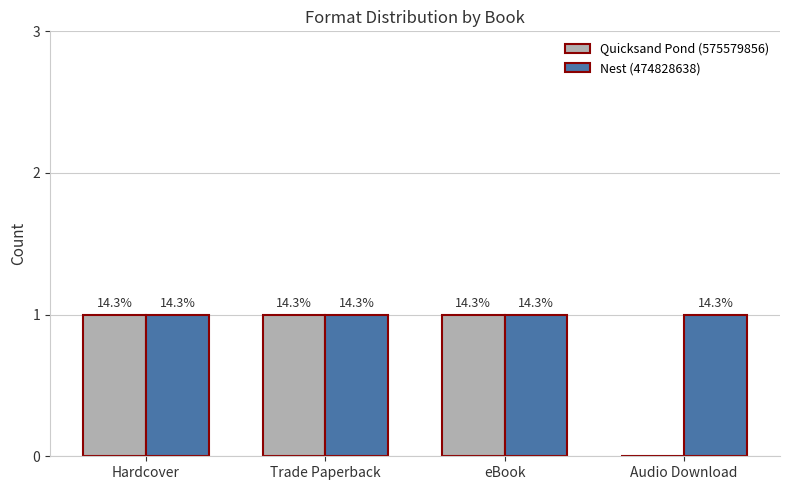

Which label corresponds to the smallest value in the chart?

Audio Download